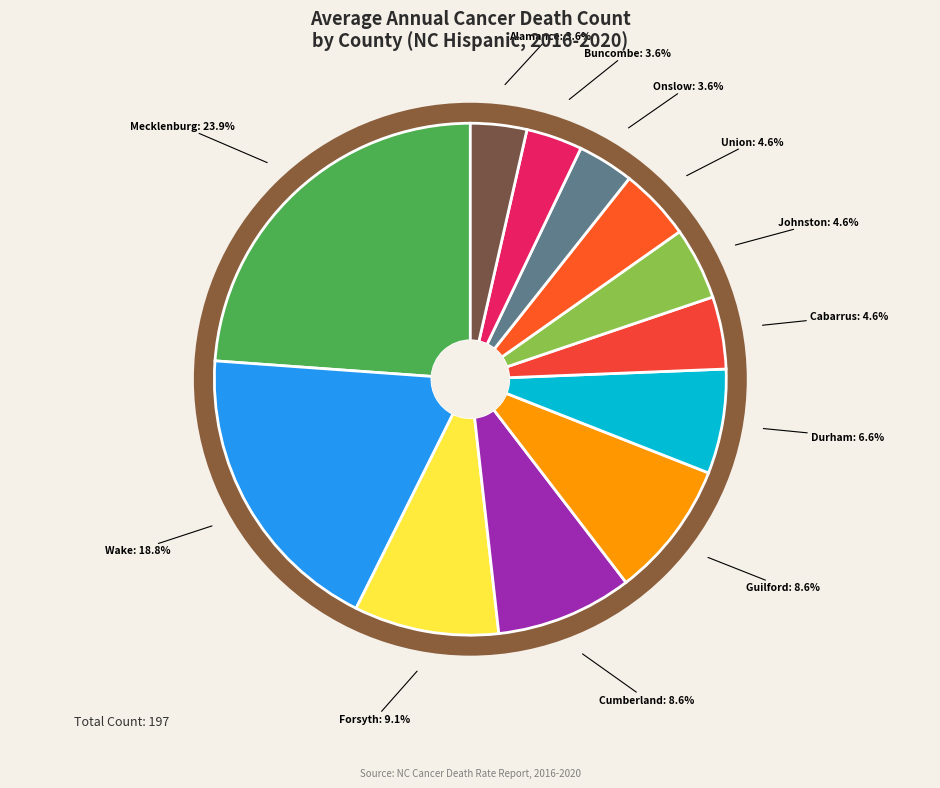

True or false: Guilford County accounts for 9% of the total.

True